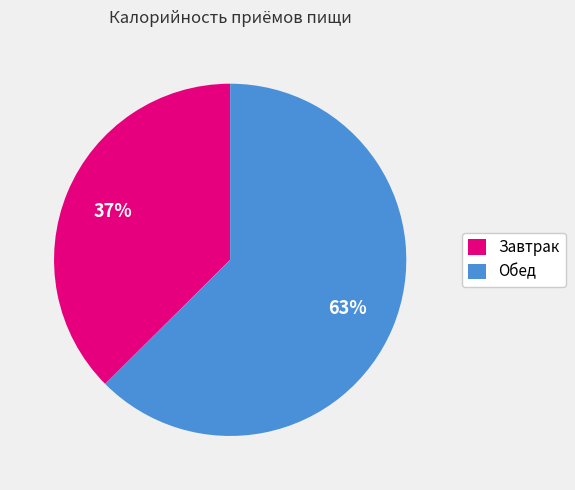

The Обед slice represents 49% of the pie. True or false?

False